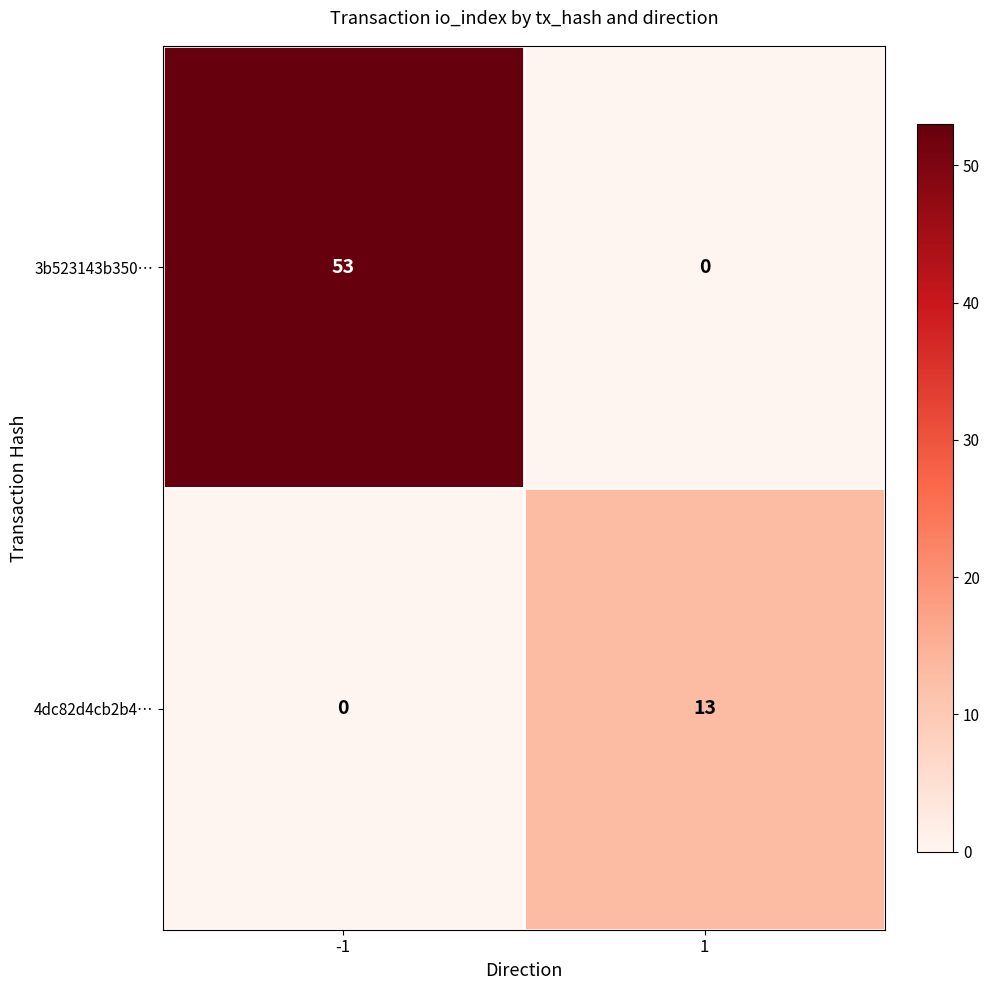

What is the difference between the maximum and minimum values in the 4dc82d4cb2b4… series?

13